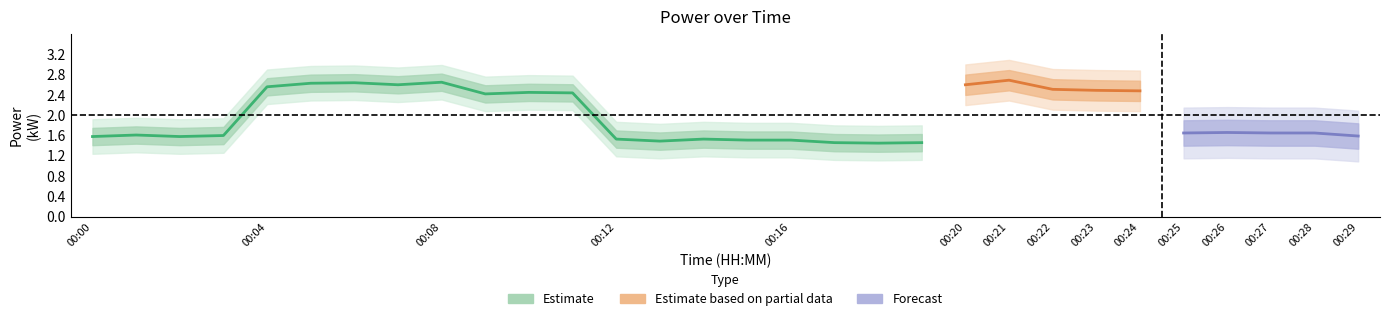

The power_lower1 series shows 0.8 at 00:14. True or false?

False